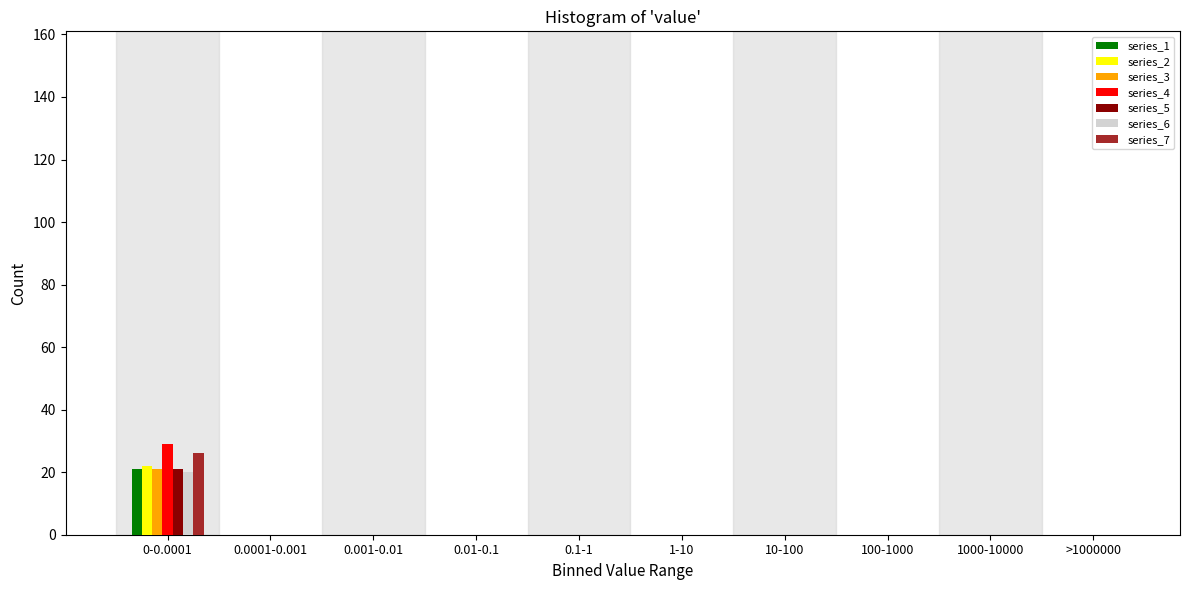

What is the sum of all series_4 values?

29